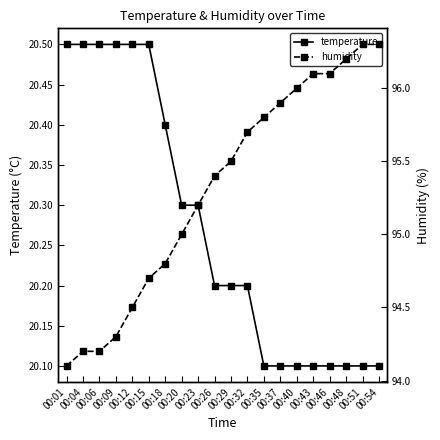

Is this an area chart (filled region under the line)?

No